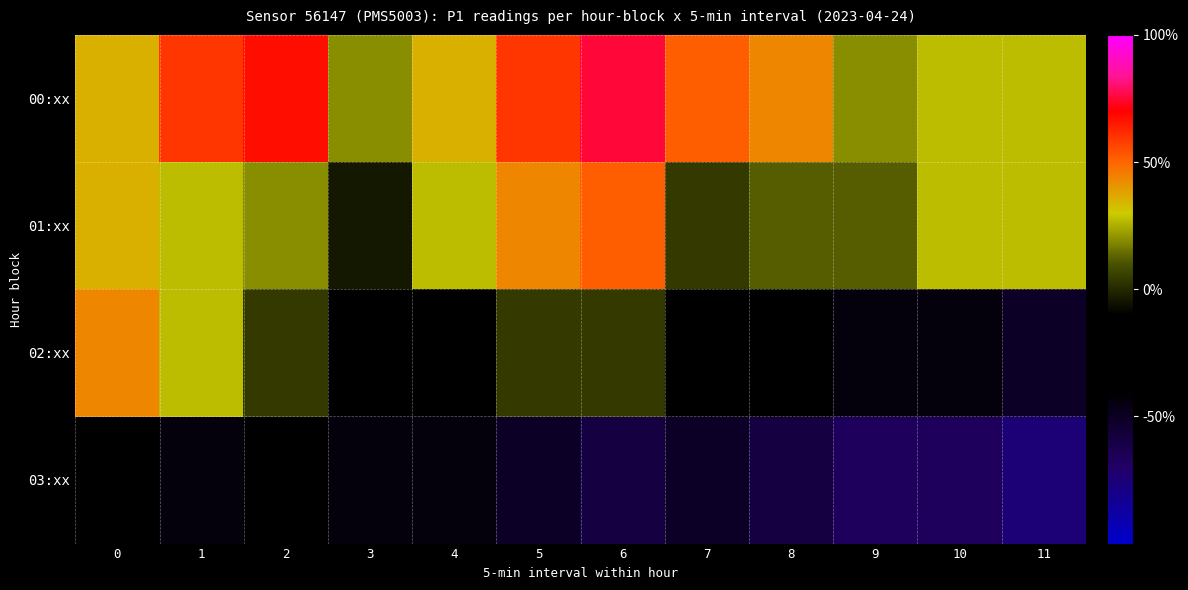

Count the number of categories in the chart.

12